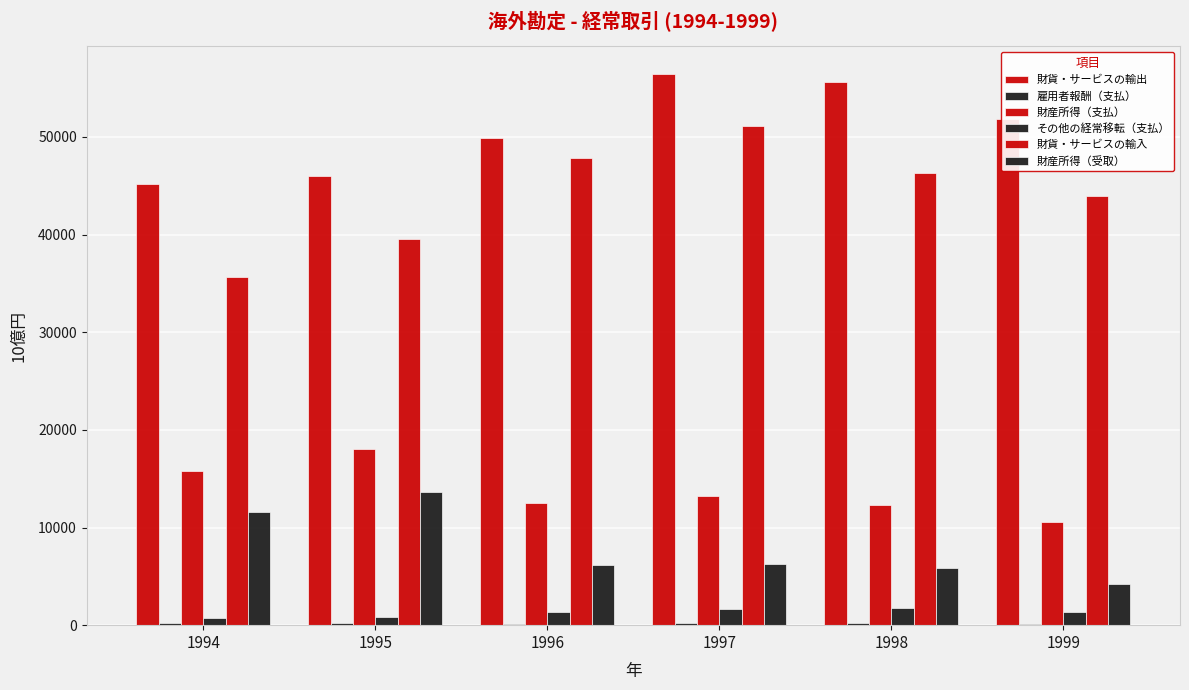

What is the smallest value displayed?

156.7